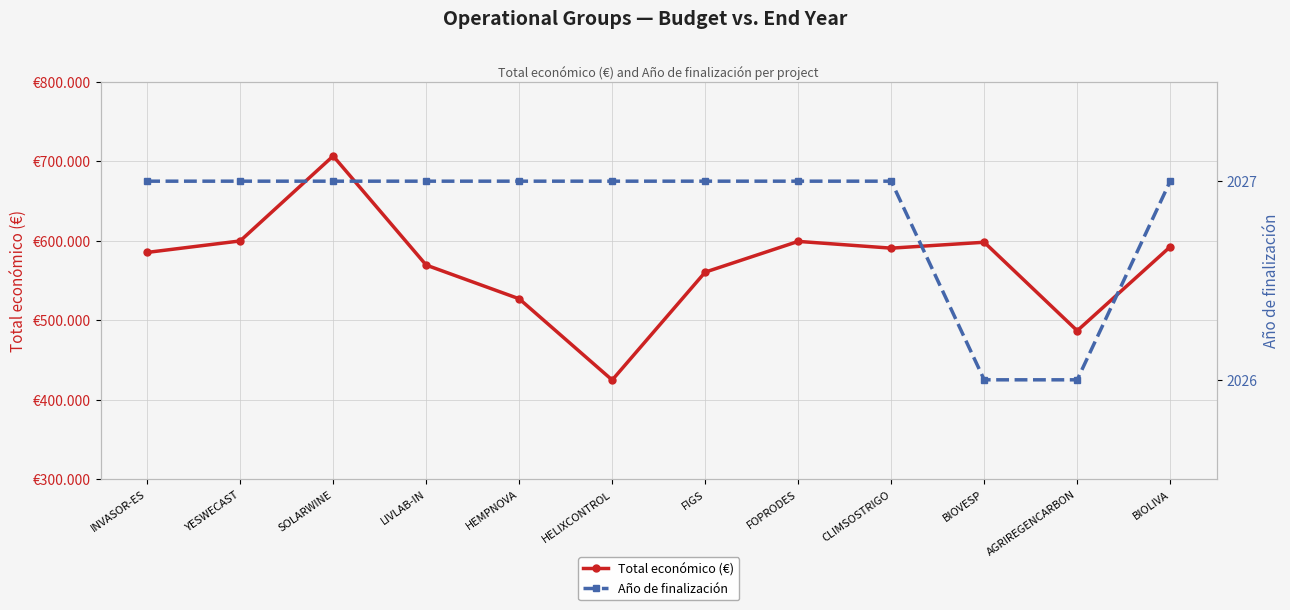

What is the label of the 3rd point from the right?

BIOVESP